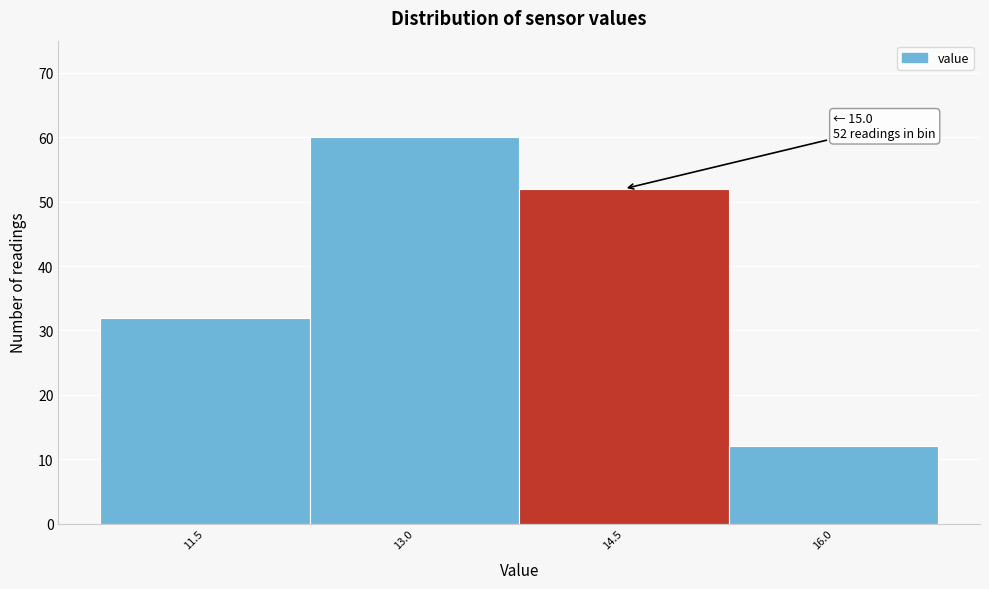

Reading right to left, list all the values displayed in this chart.

16.0=12	14.5=52	13.0=60	11.5=32